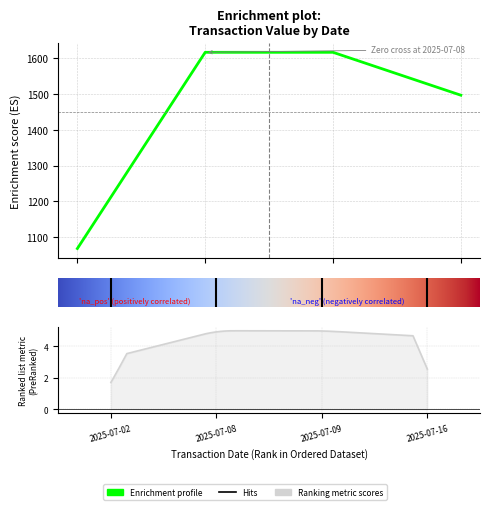

True or false: the data has more than 1 interior local peaks.

False